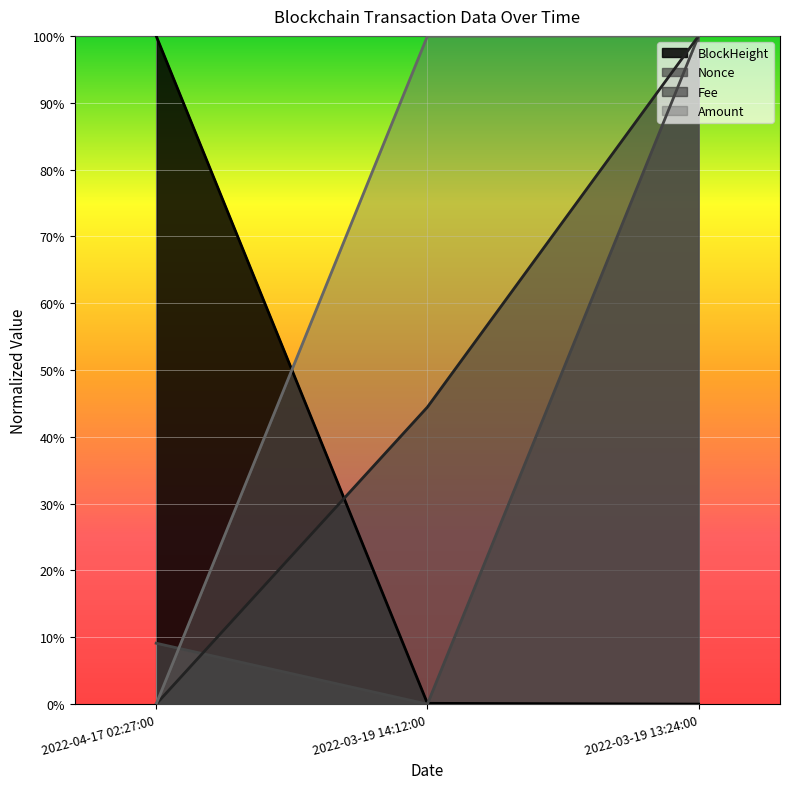

How many data points in BlockHeight are above 0?

2